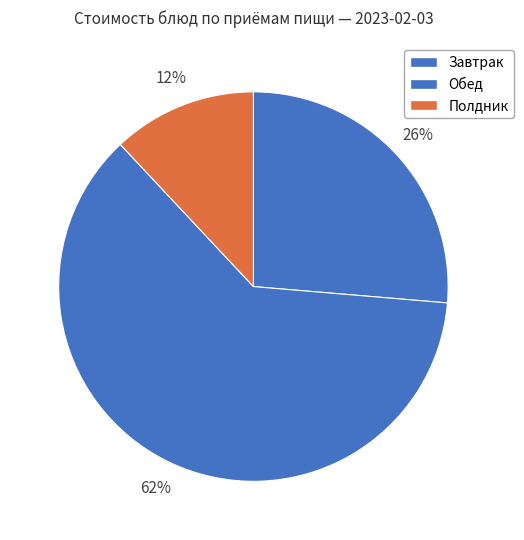

Count the number of slices in the pie.

3